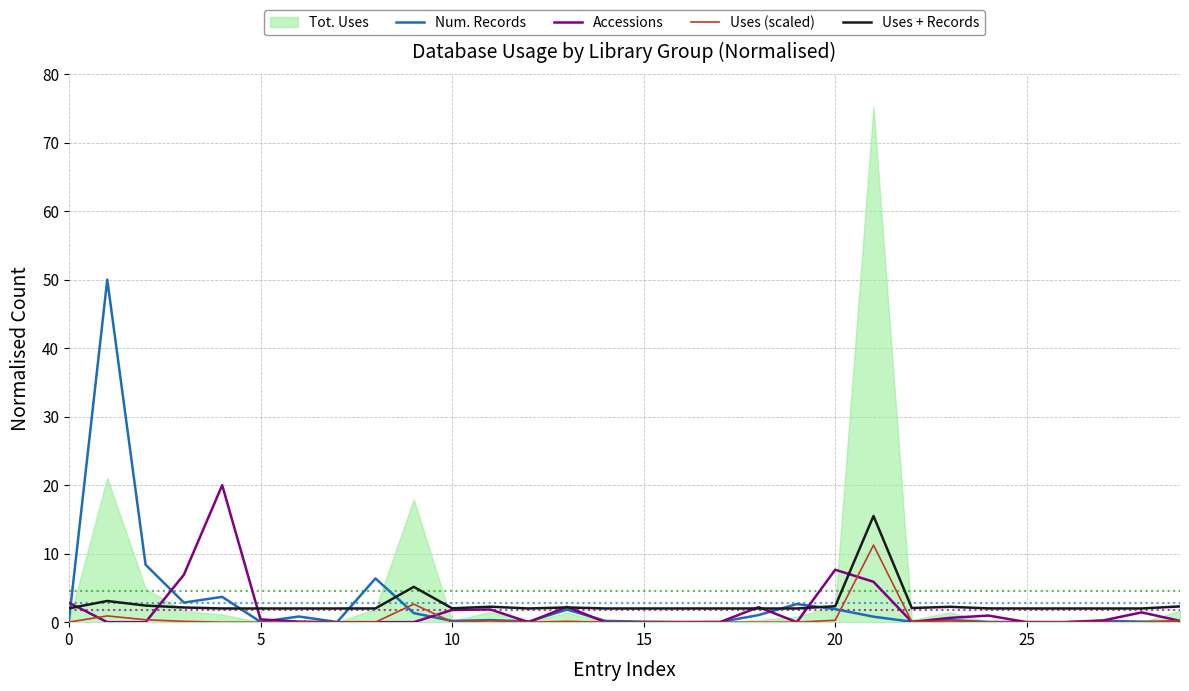

Is it true that Accessions equals 0.0 at 15?

True